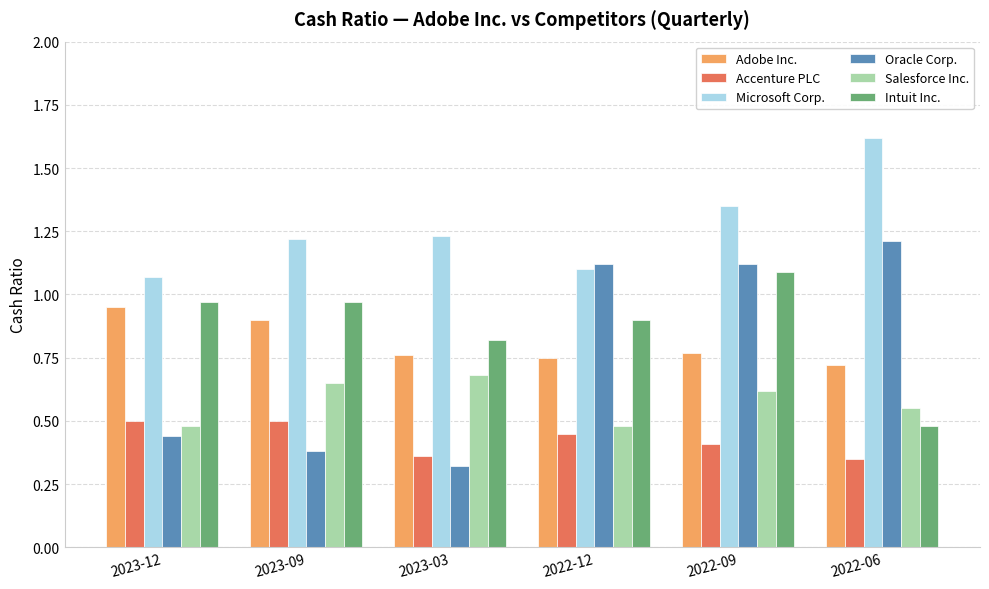

What is the difference between the highest and lowest values at 2022-06?

1.3